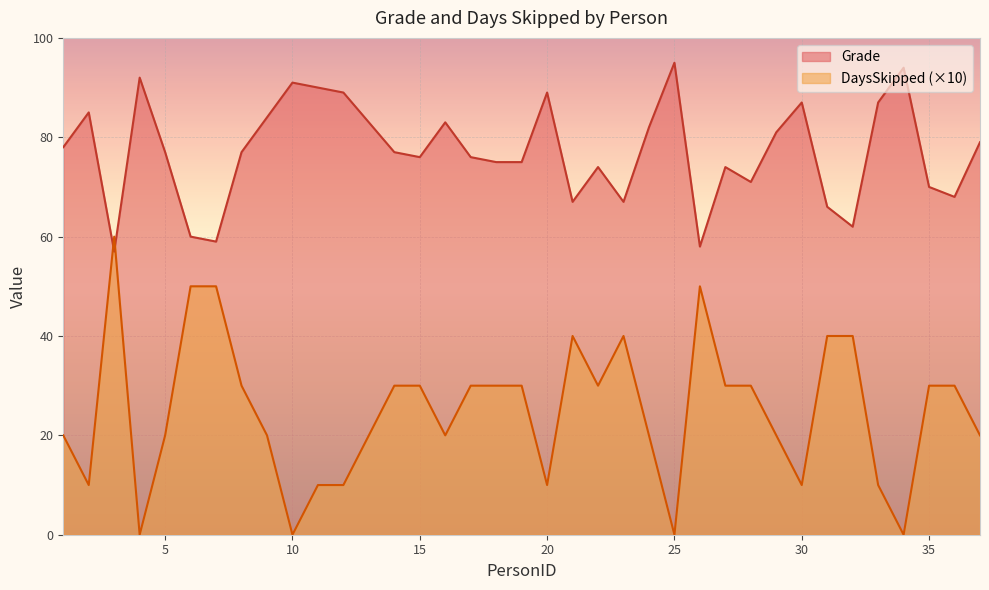

Reading right to left, extract all data points from this chart.

Grade: 79	68	70	94	87	62	66	87	81	71	74	58	95	82	67	74	67	89	75	75	76	83	76	77	83	89	90	91	84	77	59	60	77	92	57	85	78
DaysSkipped: 20	30	30	0	10	40	40	10	20	30	30	50	0	20	40	30	40	10	30	30	30	20	30	30	20	10	10	0	20	30	50	50	20	0	60	10	20